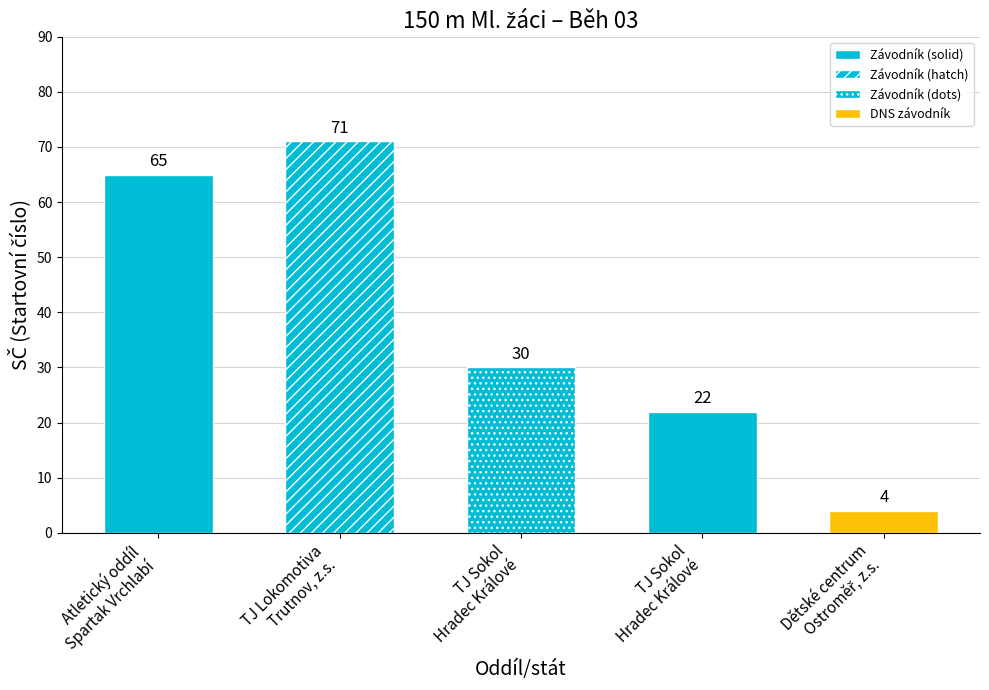

Does the chart contain stacked bars?

No